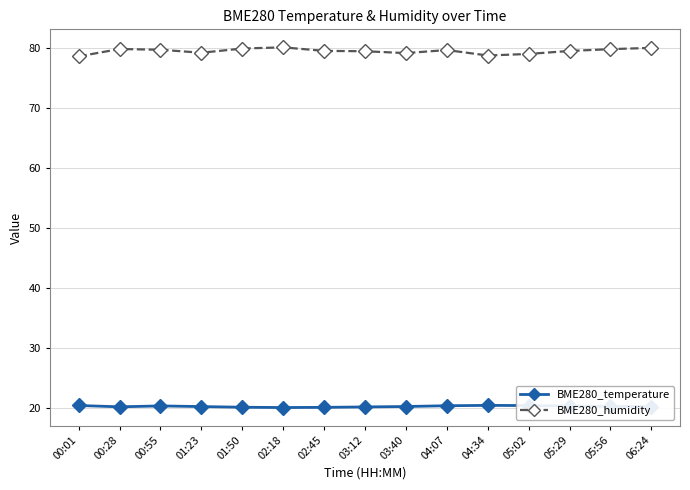

What is the value of the BME280_humidity point at the 14th from the left?

79.8